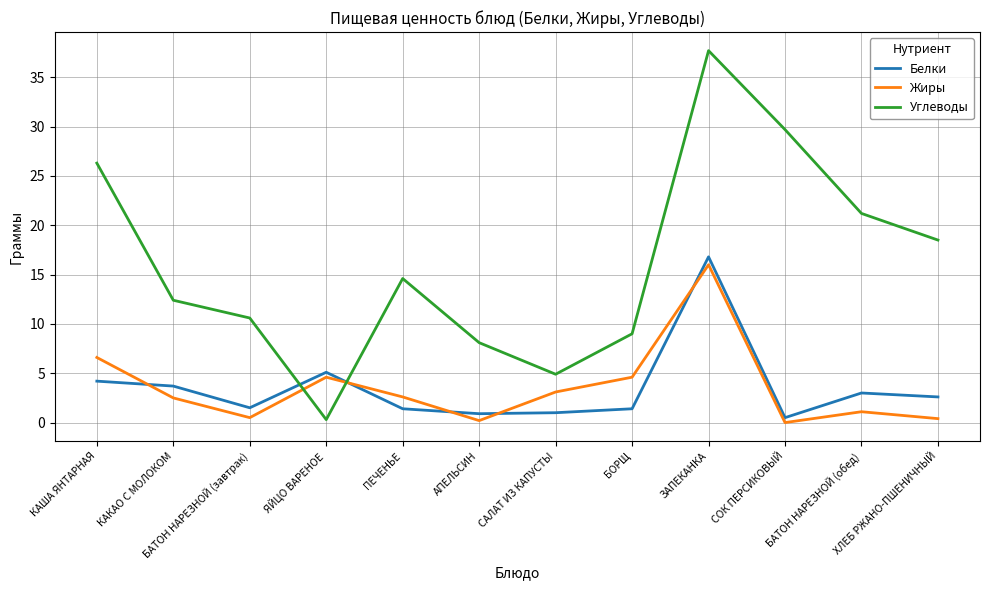

In Белки, how many points are higher than both neighbors (excluding endpoints)?

3